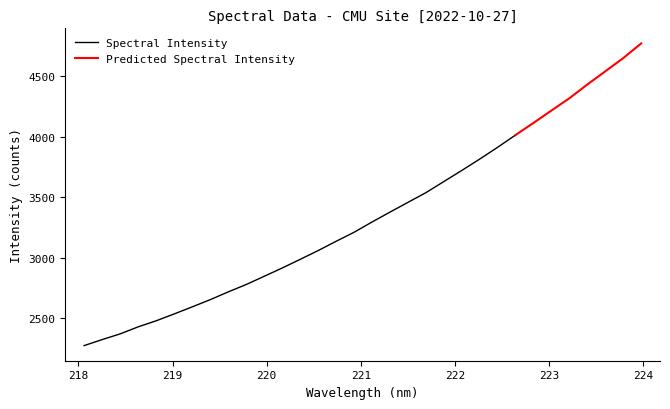

Which has a higher value, 220.9264 or 221.3083?

221.3083